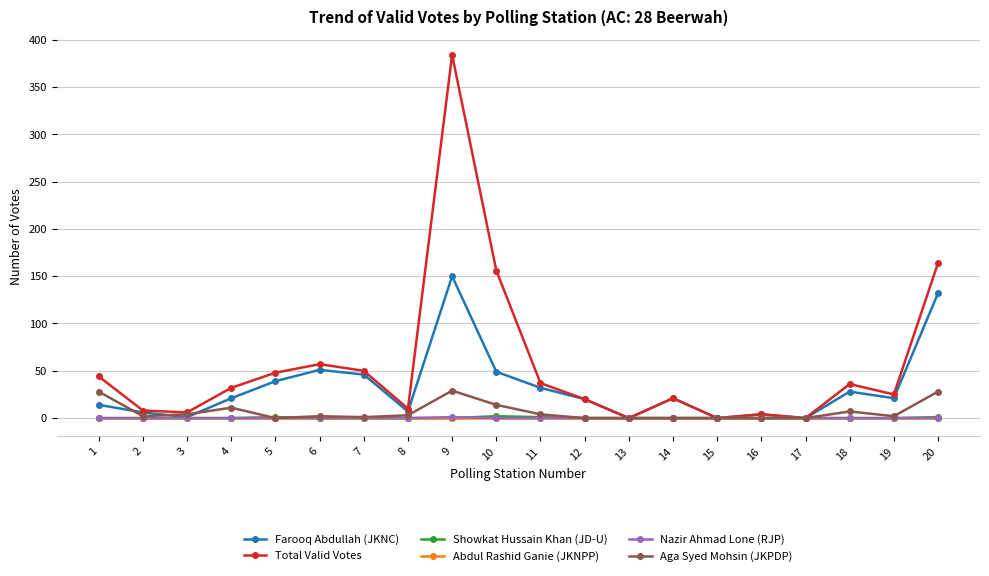

Which series has the widest spread of values?

Total Valid Votes